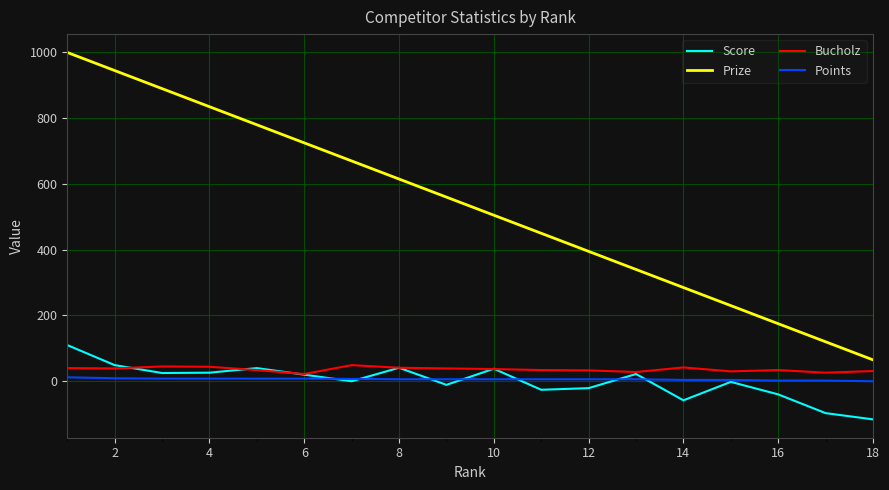

Which series has the widest spread of values?

Prize